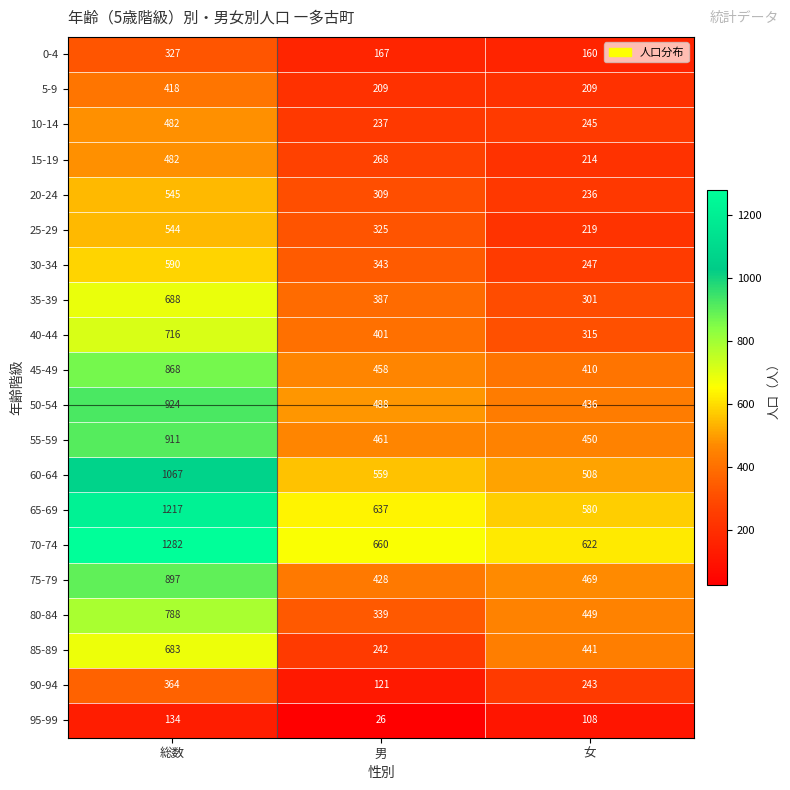

Count the 90-94 values in the range 121 to 364.

3